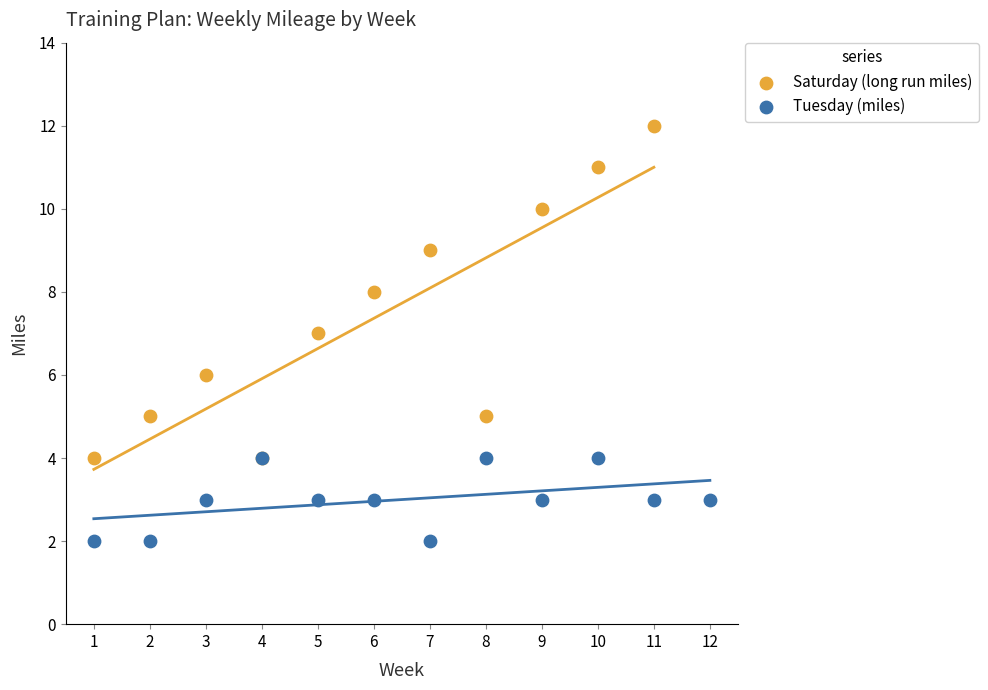

Which series contains the highest Y value?

Saturday (long run miles)